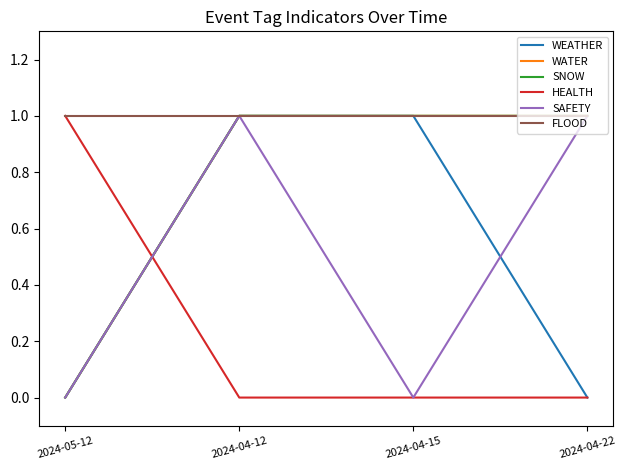

Which series changed the most between 2024-05-12 and 2024-04-15?

WEATHER